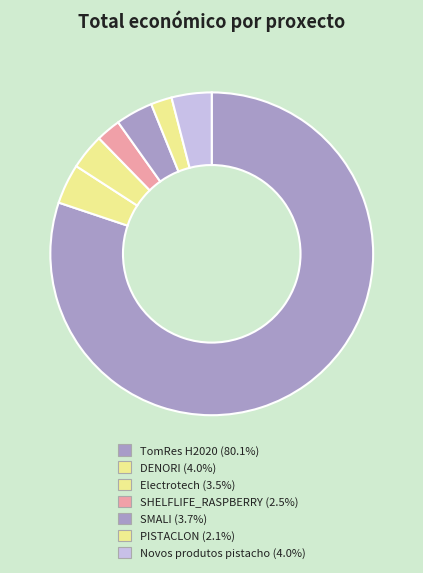

Is it true that SMALI is 1% of the pie?

False